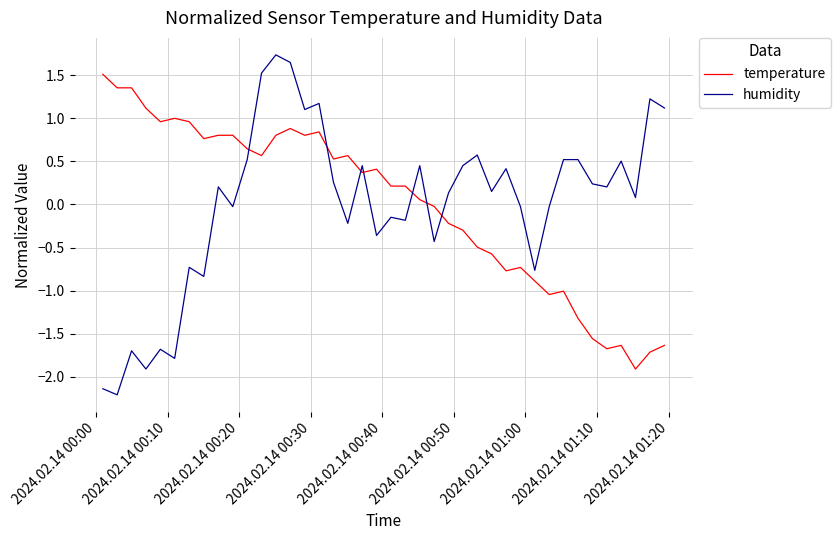

How many negative values does the temperature series have?

17